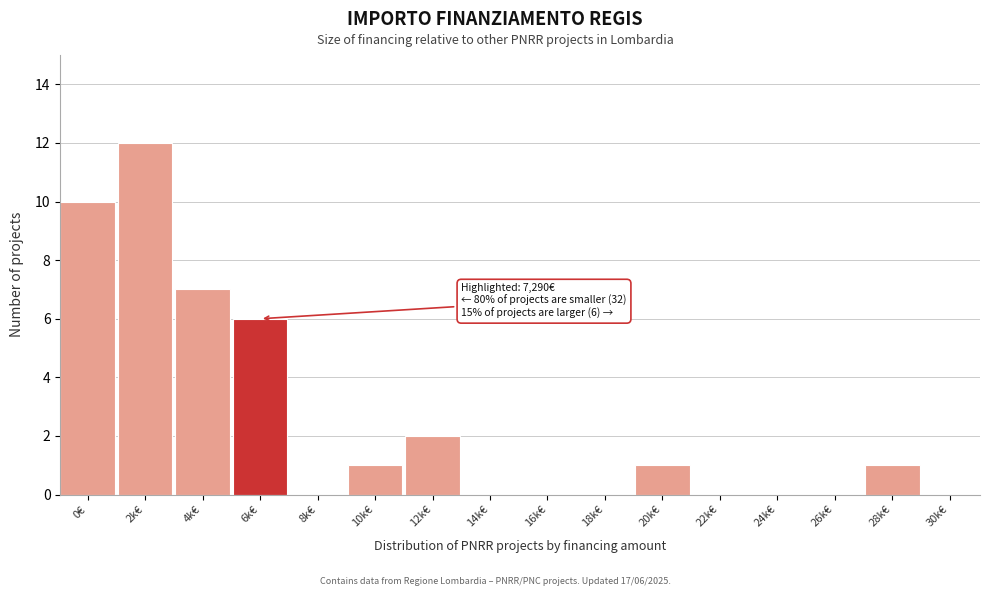

Reading left to right, list all the values displayed in this chart.

0€=10	2k€=12	4k€=7	6k€=6	8k€=0	10k€=1	12k€=2	14k€=0	16k€=0	18k€=0	20k€=1	22k€=0	24k€=0	26k€=0	28k€=1	30k€=0